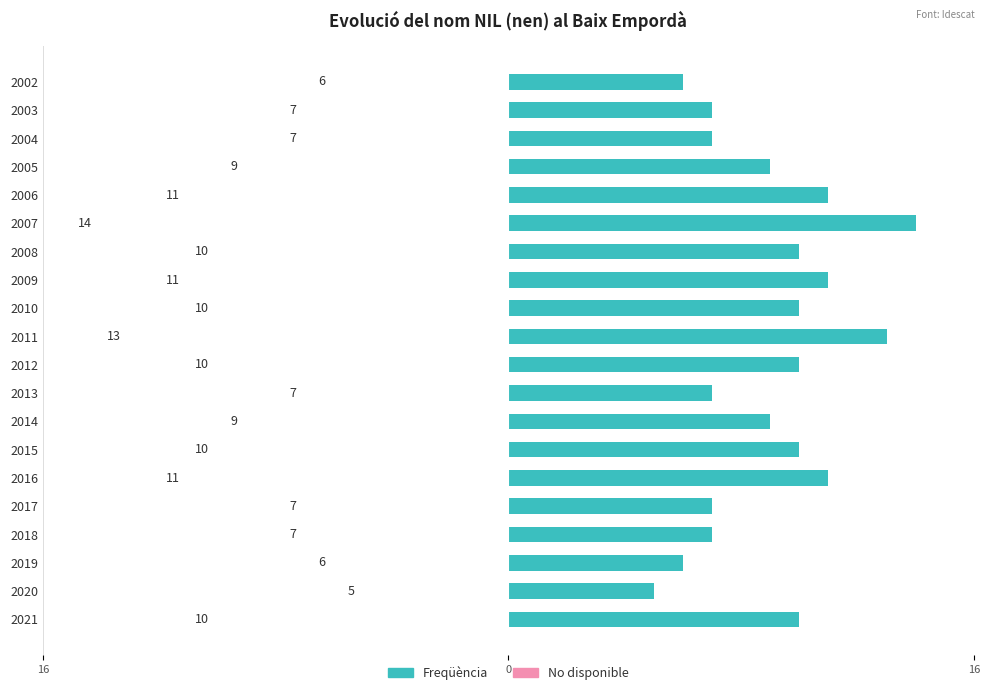

What is the greatest value displayed?

14